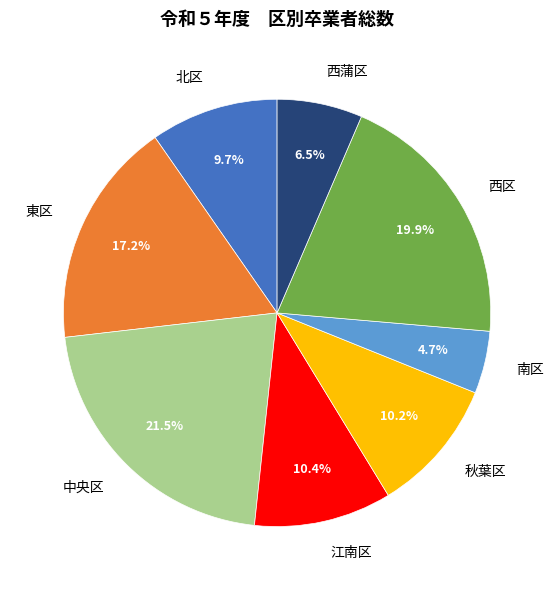

To the nearest percent, what portion does 東区 represent?

17%